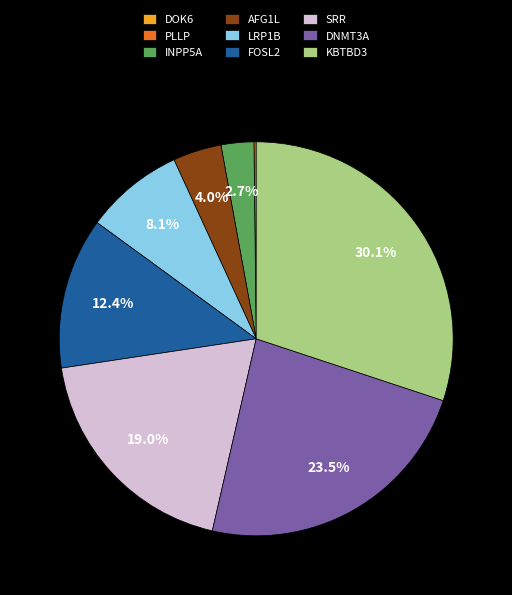

Is the sum of DNMT3A and LRP1B greater than half?

No